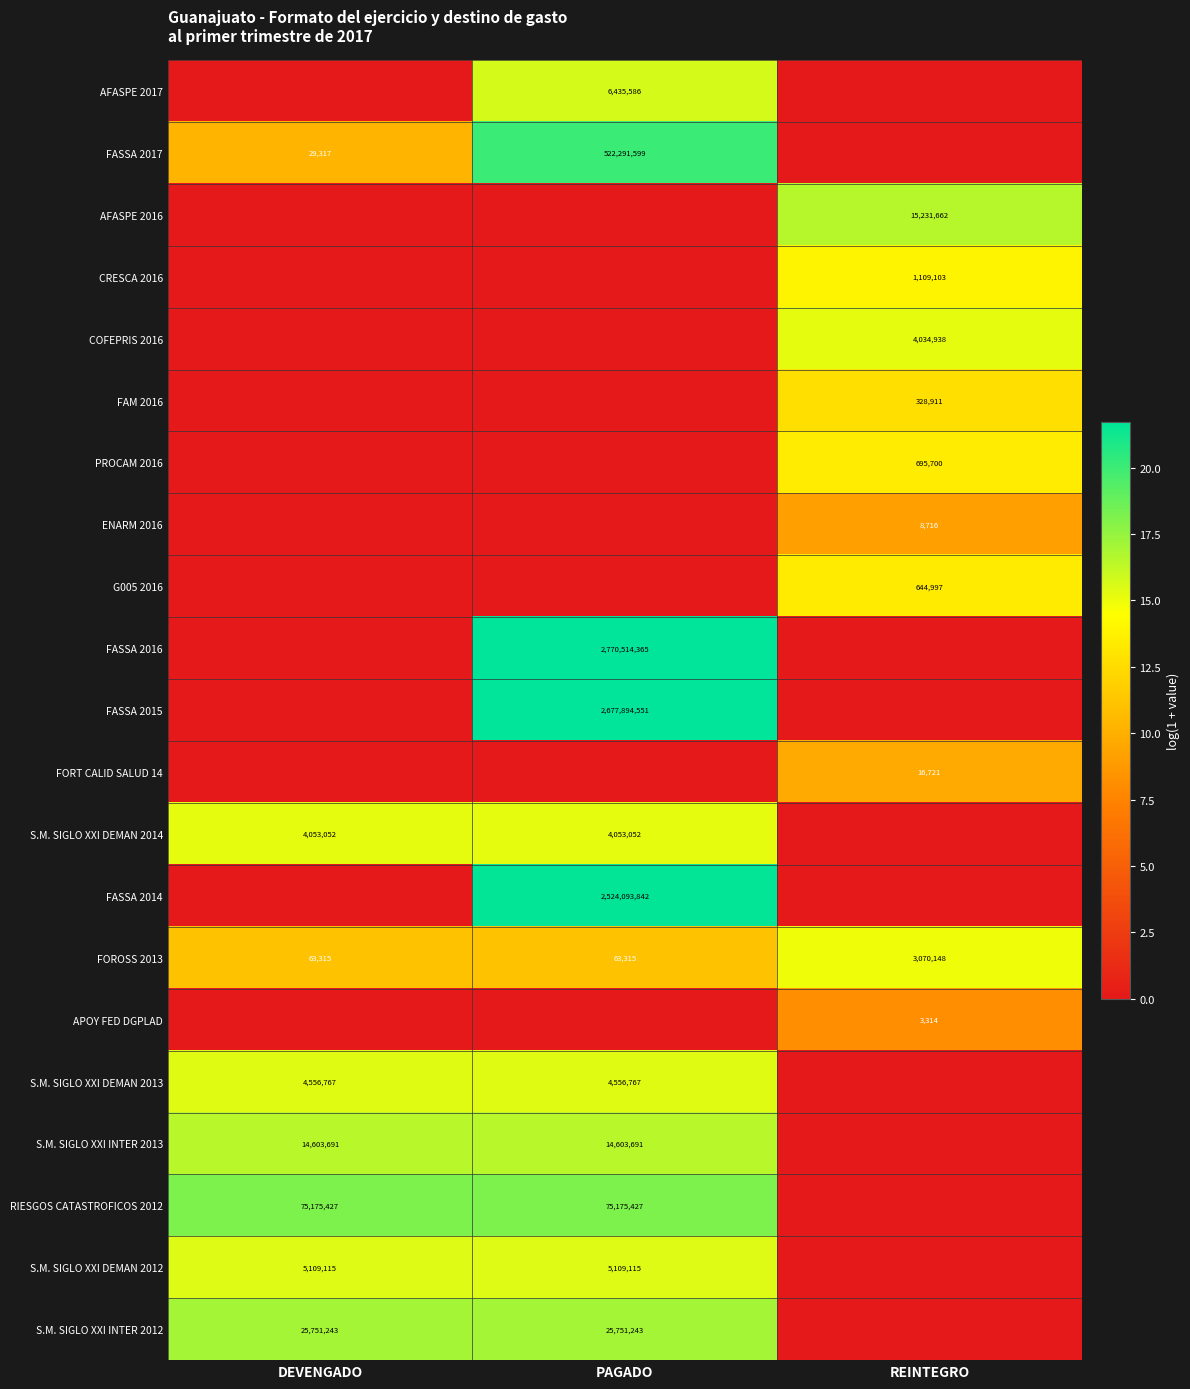

Is it true that FOROSS 2013 equals 3070148 at REINTEGRO?

True